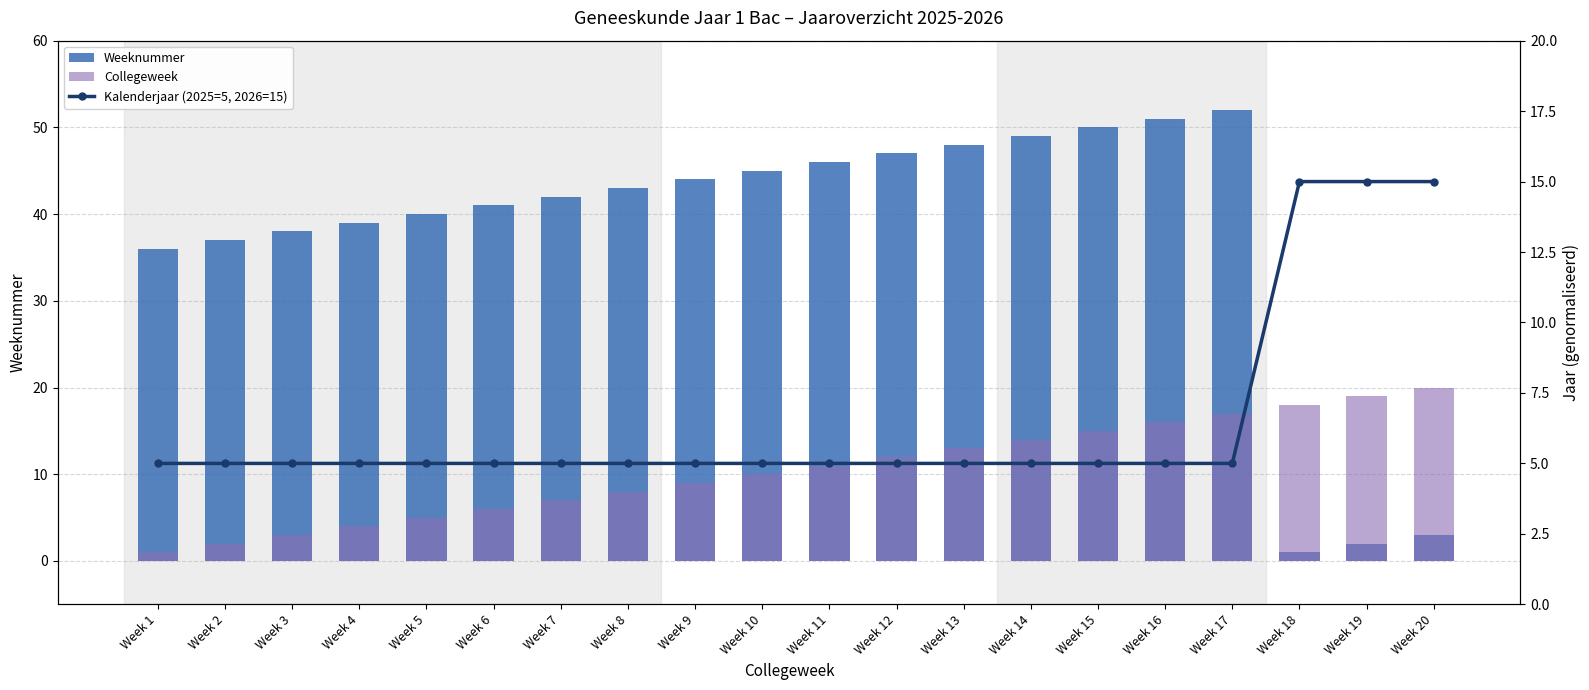

How many data points does each series have?

20